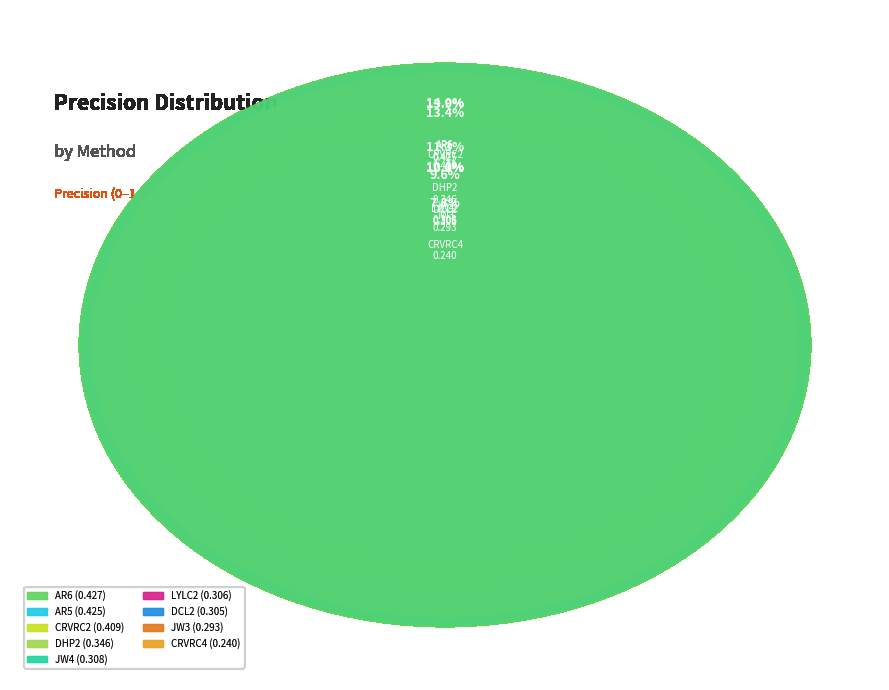

Which category has the biggest portion of the pie?

AR6